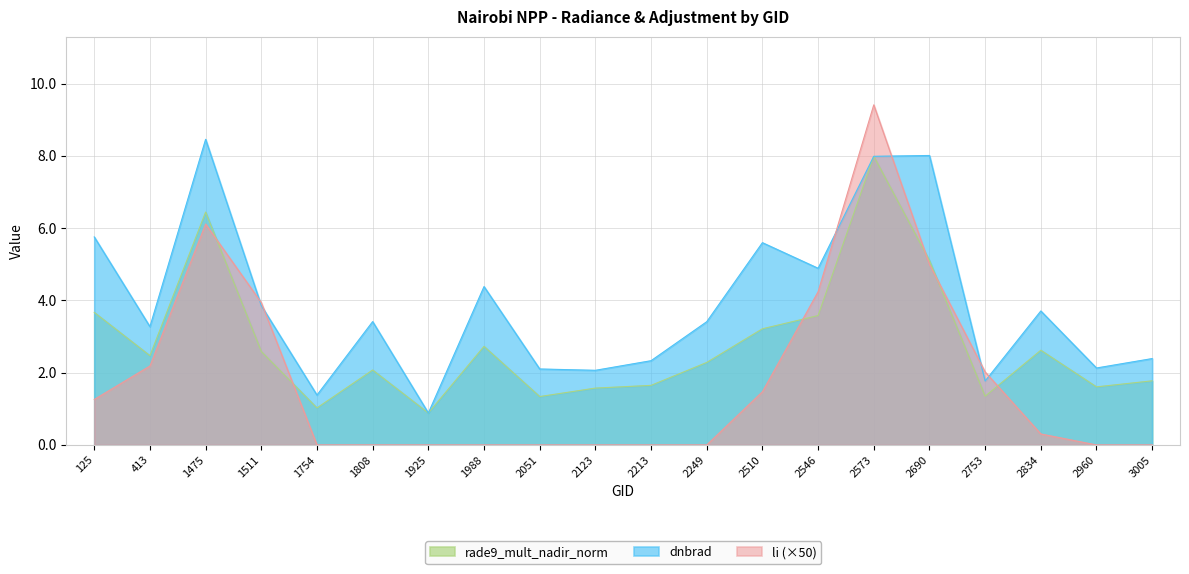

List the series in order of their peak value, lowest first.

rade9_mult_nadir_norm, dnbrad, li (×50)